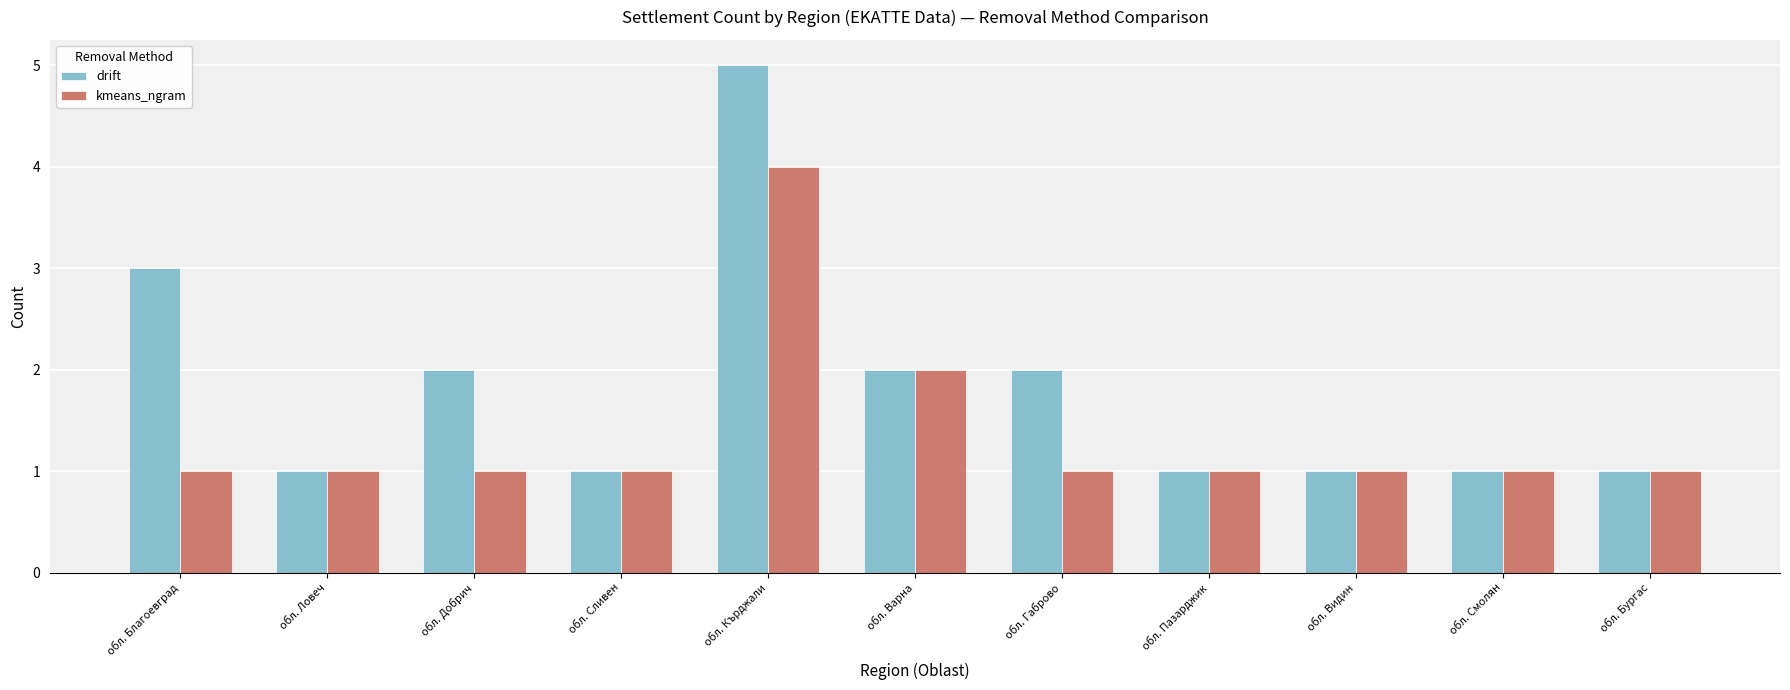

What position from the left is обл. Смолян?

10